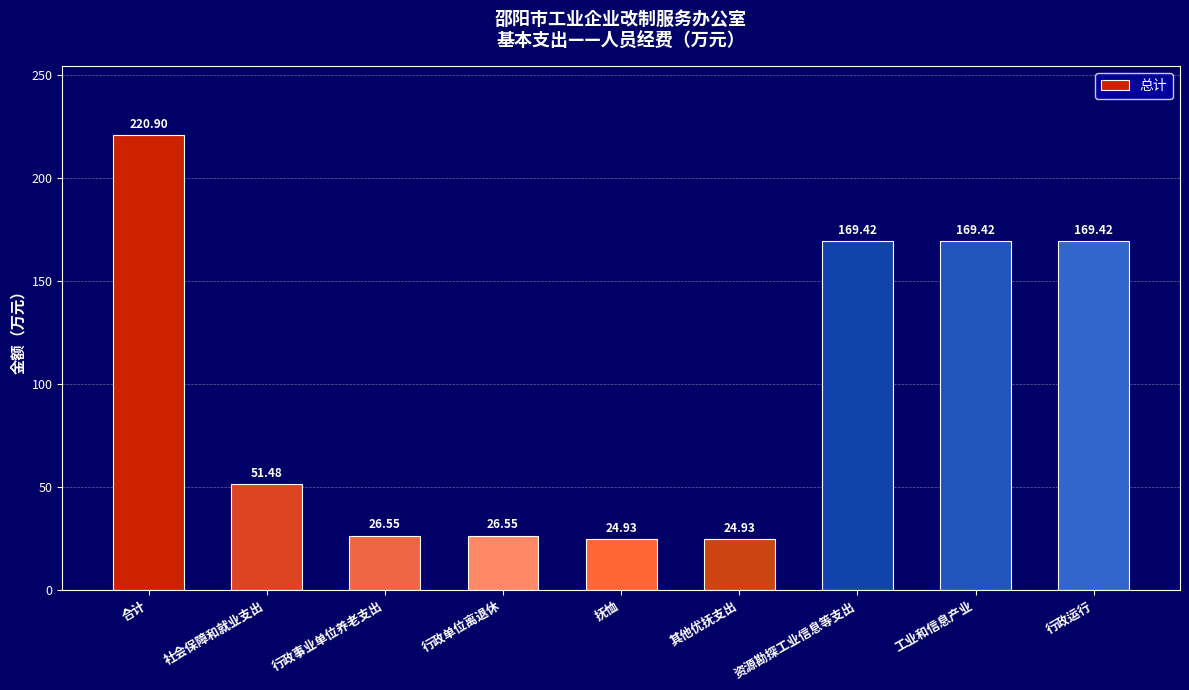

Approximately how many times larger is the value at 行政单位离退休 compared to 行政事业单位养老支出?

1.0